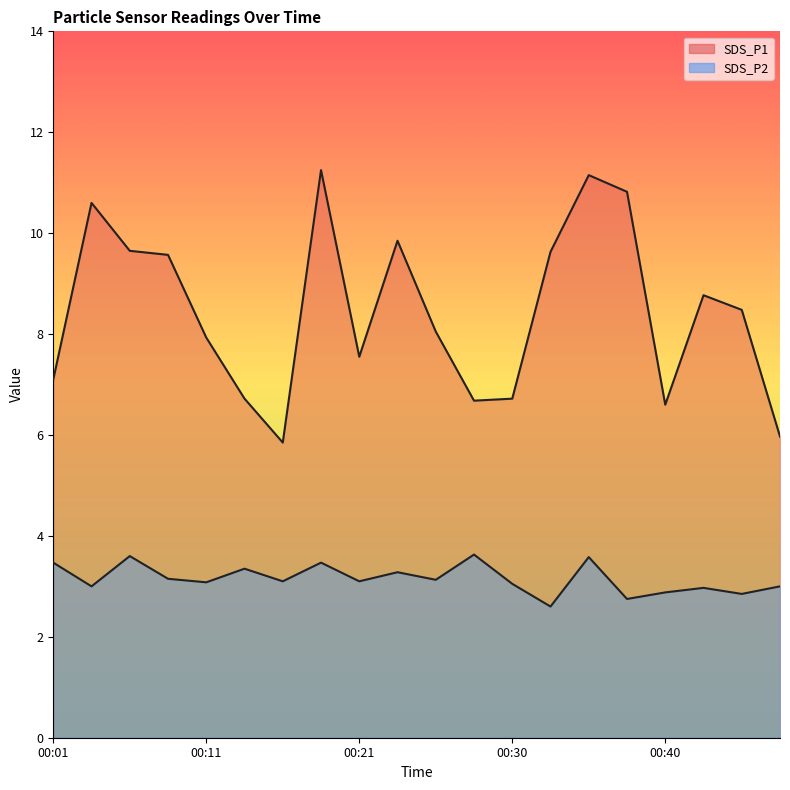

What are all the series names shown in the legend?

SDS_P1, SDS_P2